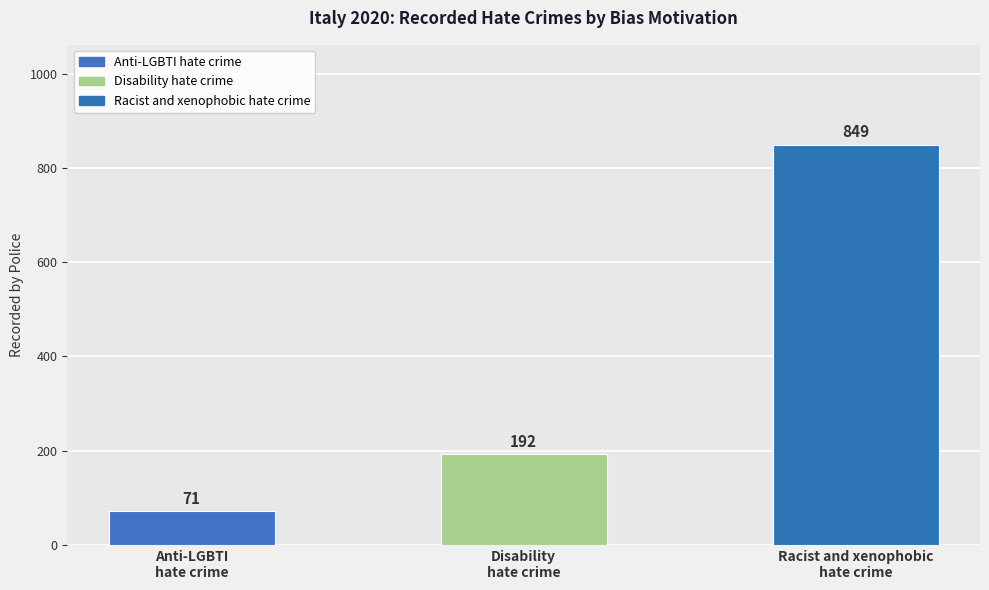

What is the change in value from Anti-LGBTI
hate crime to Racist and xenophobic
hate crime?

+778